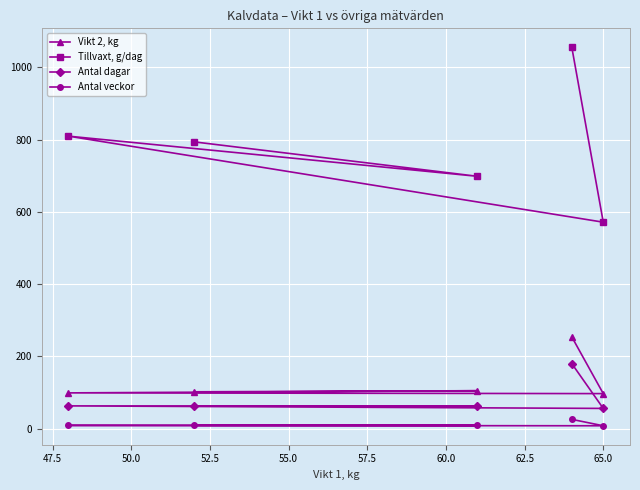

What is the greatest value displayed?

1055.6